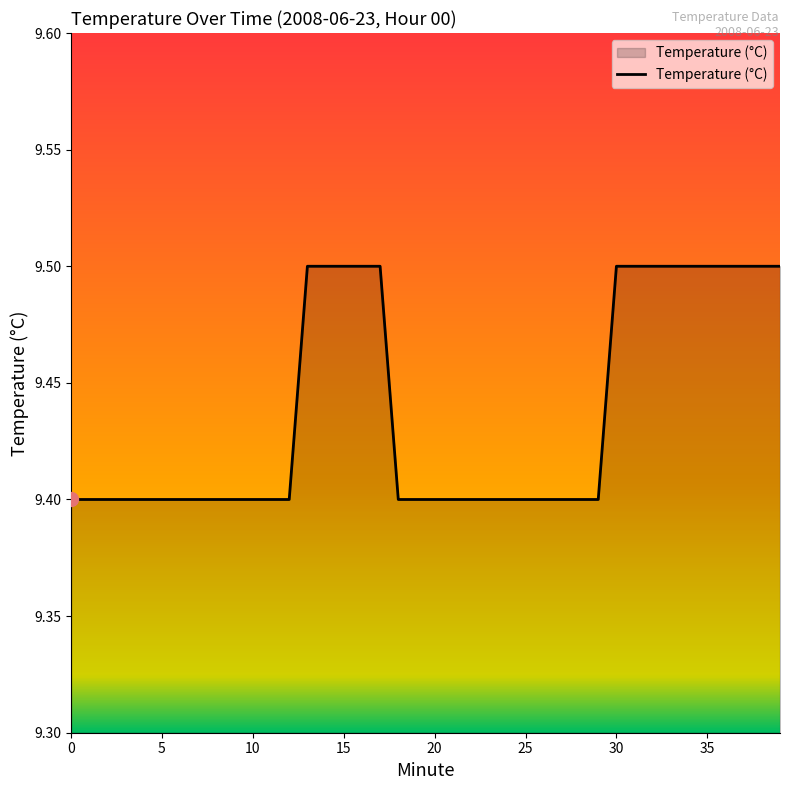

What is the smallest value displayed?

9.4